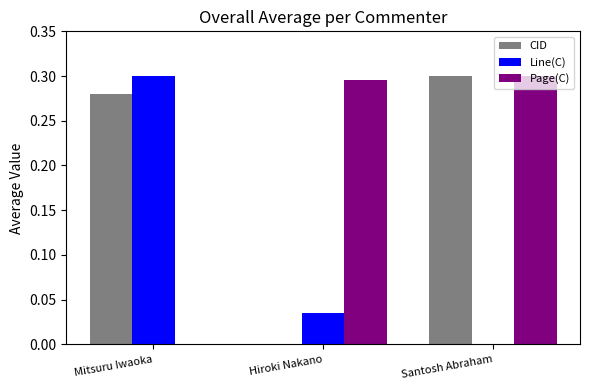

True or false: CID has a value of 0.3 at Santosh Abraham.

True